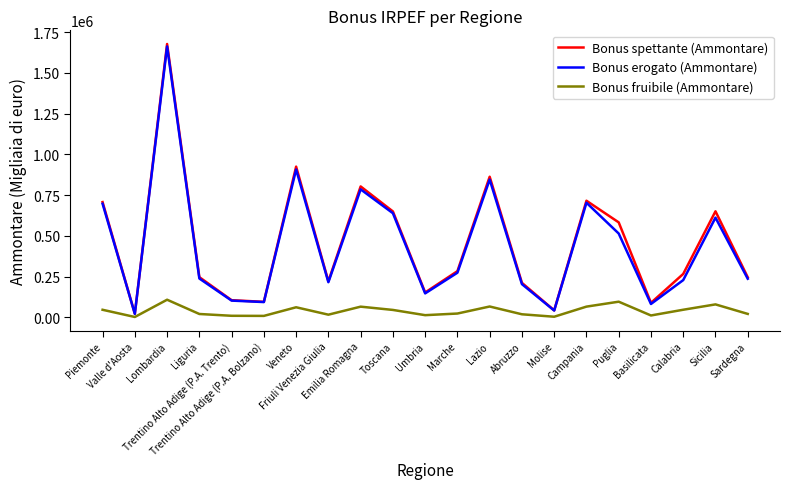

What are all the series names shown in the legend?

Bonus spettante (Ammontare), Bonus erogato (Ammontare), Bonus fruibile (Ammontare)